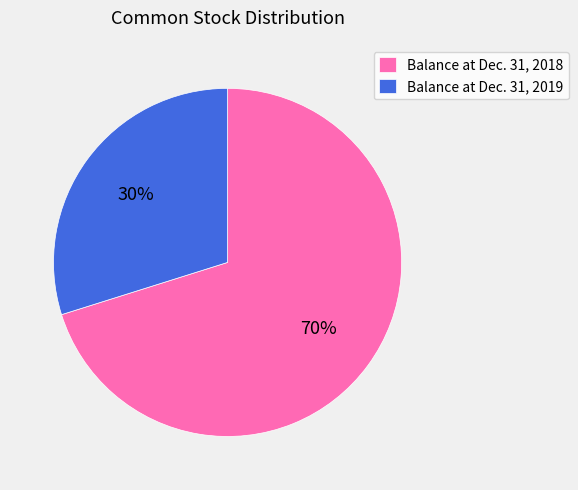

What is the largest slice in the pie chart?

Balance at Dec. 31, 2018